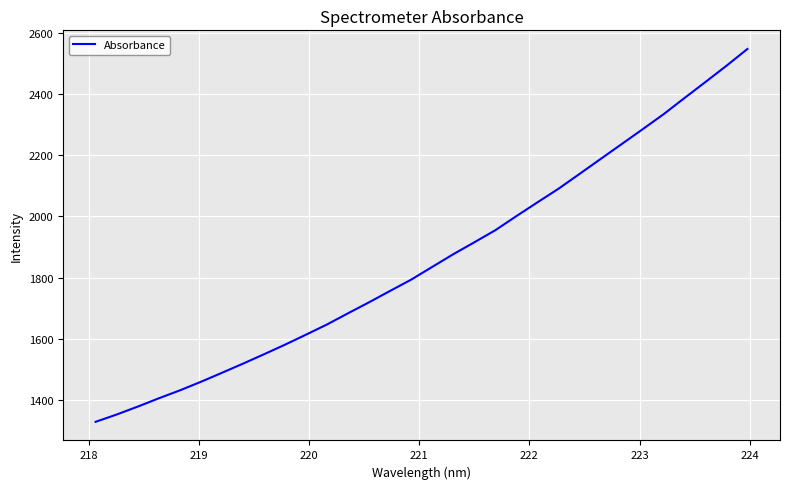

True or false: there are more than 2 points higher than both neighbors.

False